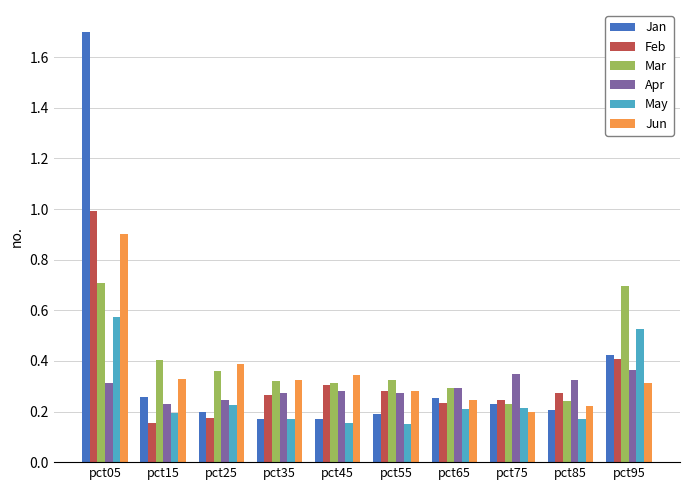

What is the sum of all Feb values?

3.3